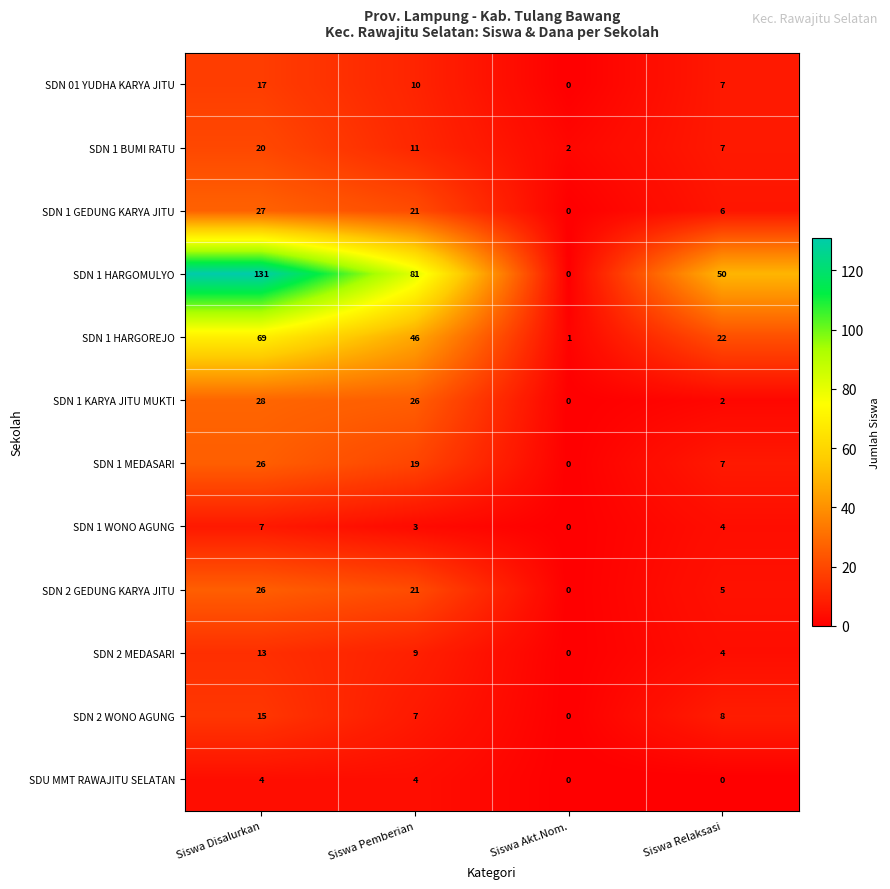

List the labels in order of SDN 1 BUMI RATU value, smallest first.

Siswa Akt.Nom., Siswa Relaksasi, Siswa Pemberian, Siswa Disalurkan